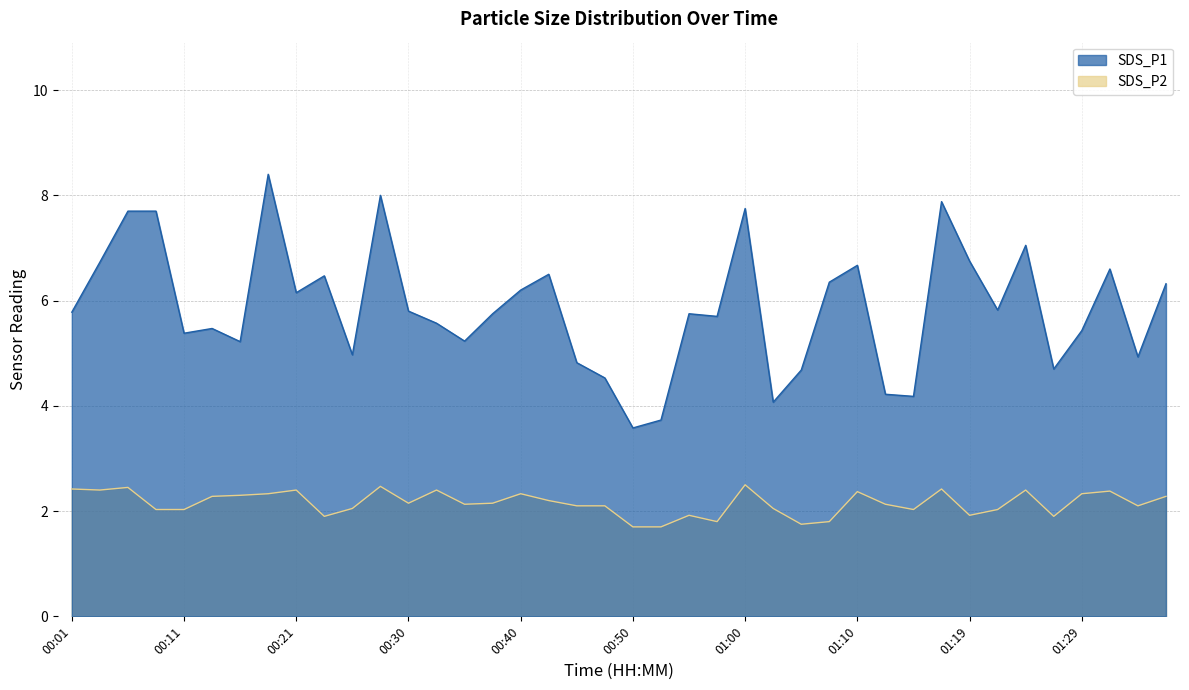

True or false: SDS_P2 and SDS_P1 intersect in this chart.

False